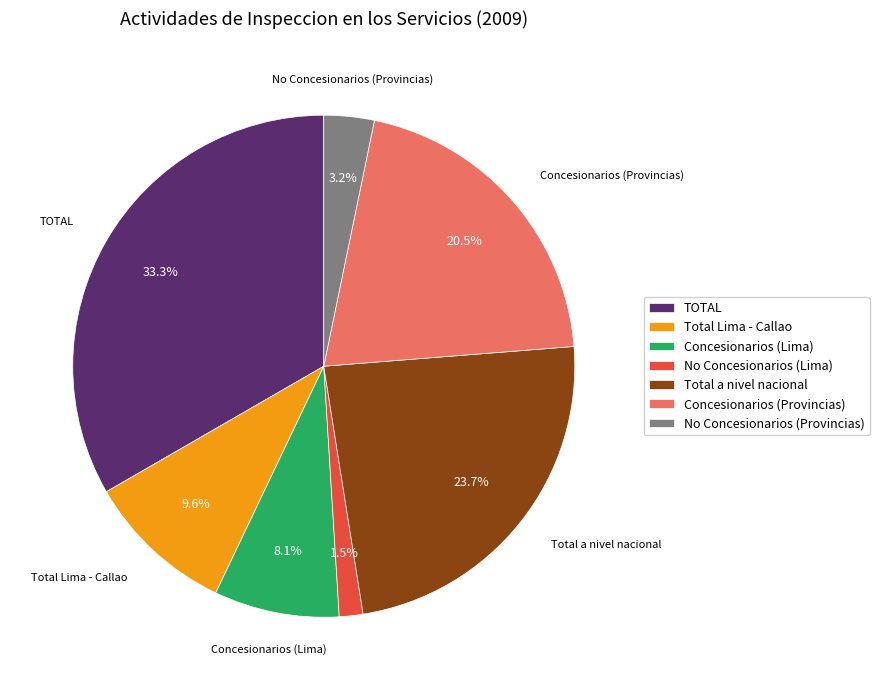

Is there a majority slice in this chart?

No